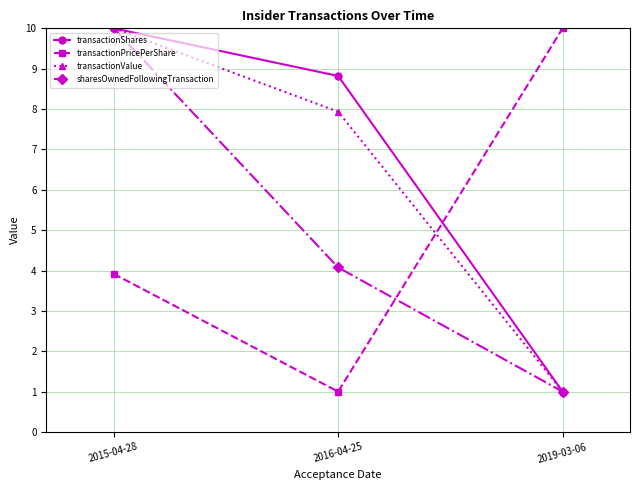

What value does the sharesOwnedFollowingTransaction series have at 2016-04-25?

4.1